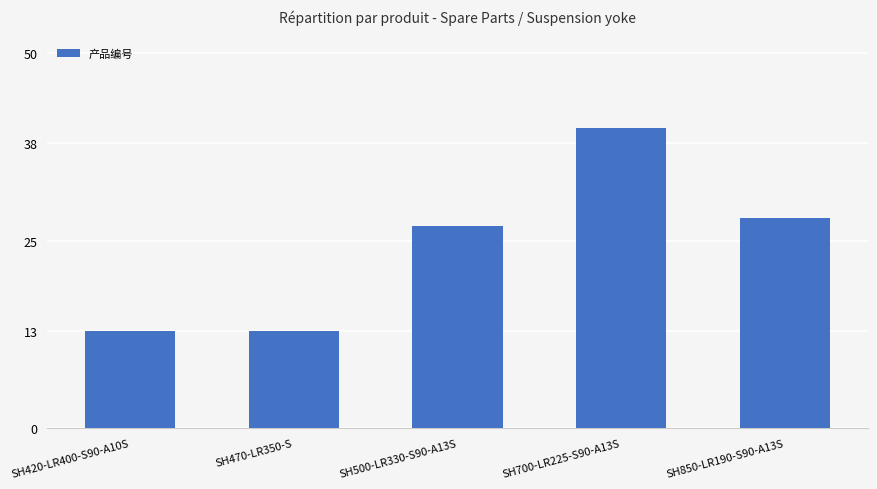

The value at SH700-LR225-S90-A13S is 40. True or false?

True